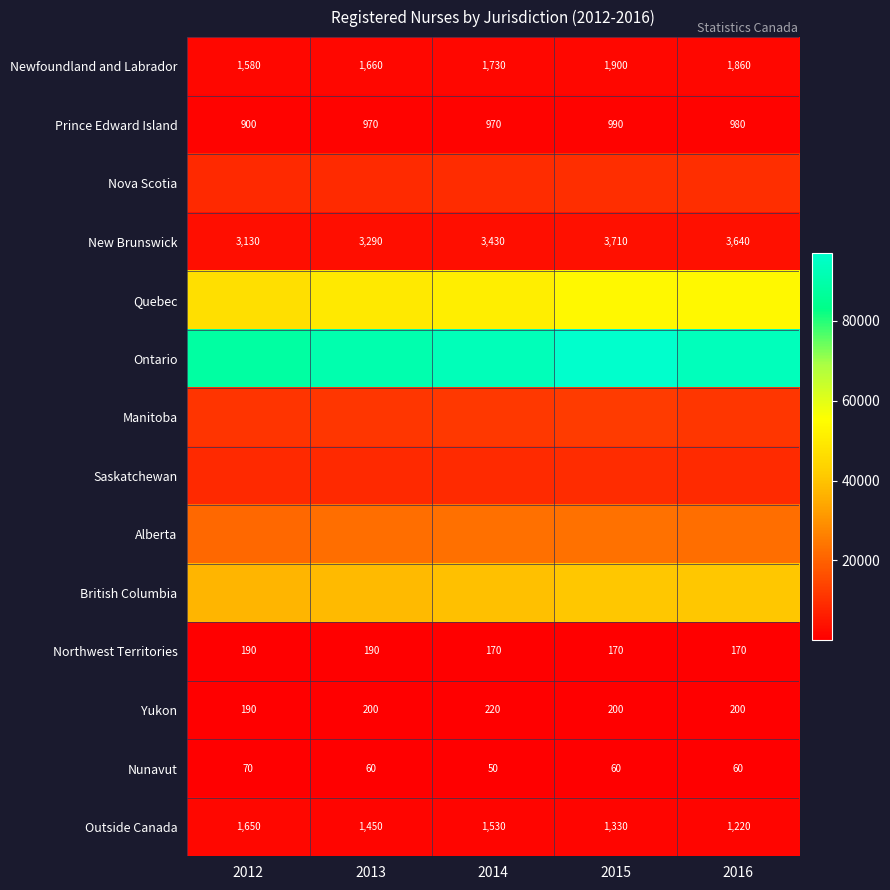

What is the minimum value for Outside Canada?

1220